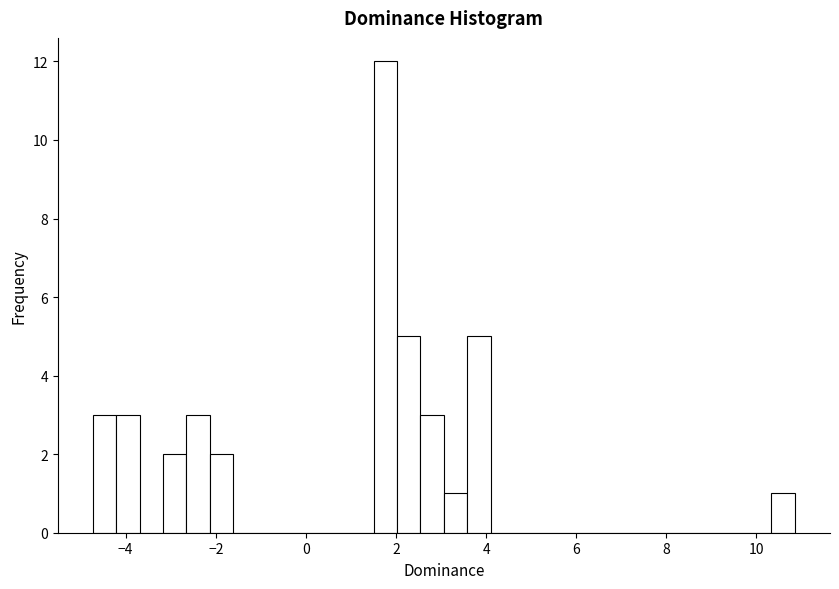

Read against the x-axis, roughly where is the centre of the tallest bar?

1.8